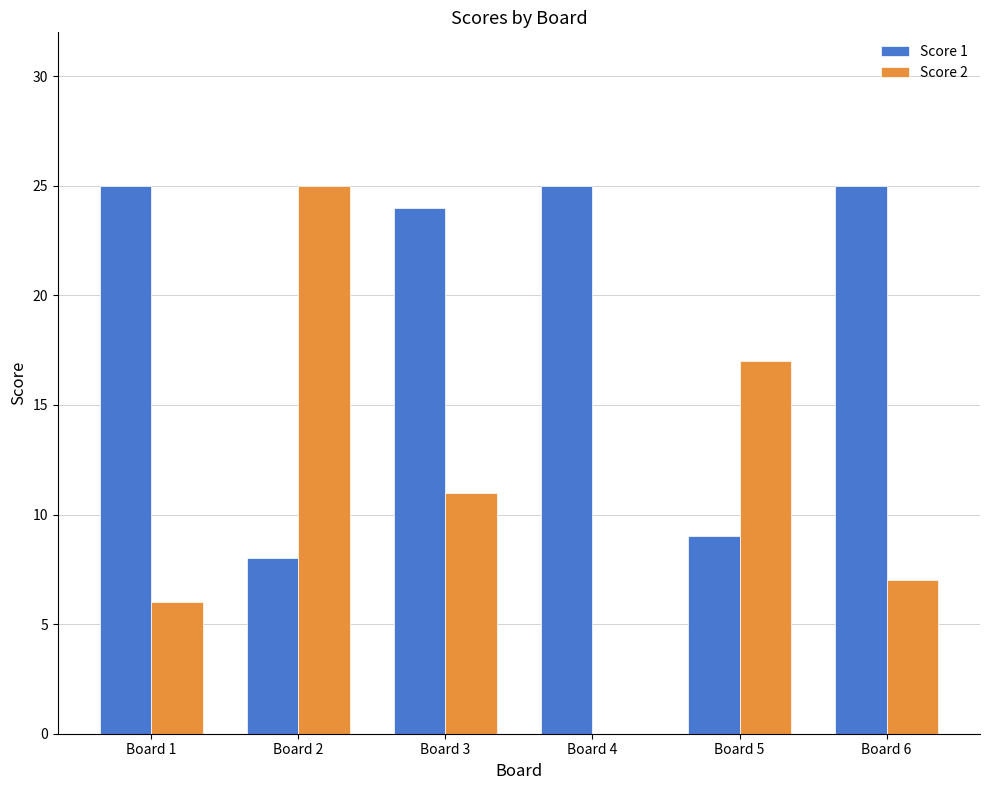

True or false: Score 2 has a value of 11 at Board 3.

True